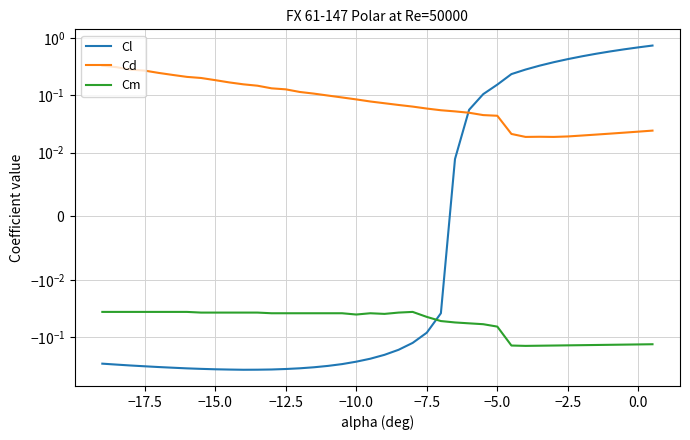

The value of Cl at −10.0 is -0.3. True or false?

True